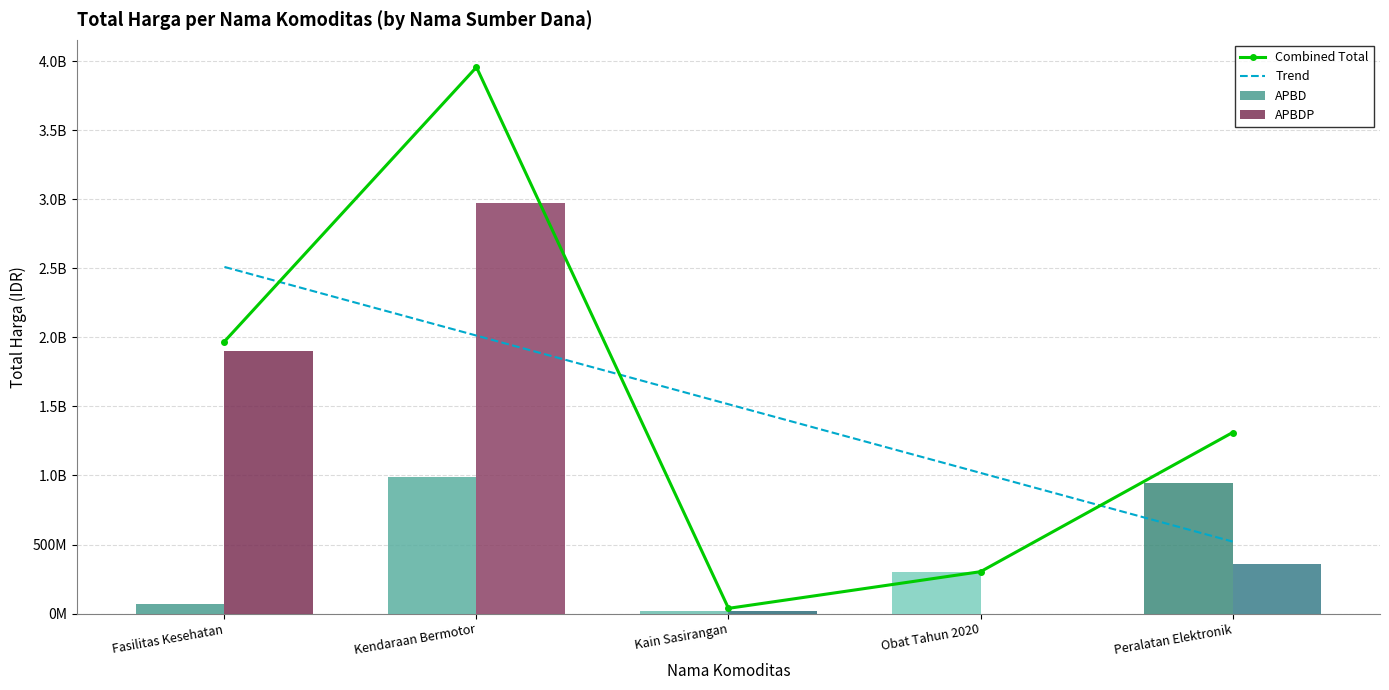

The APBDP series shows 143760921.6 at Peralatan Elektronik. True or false?

False